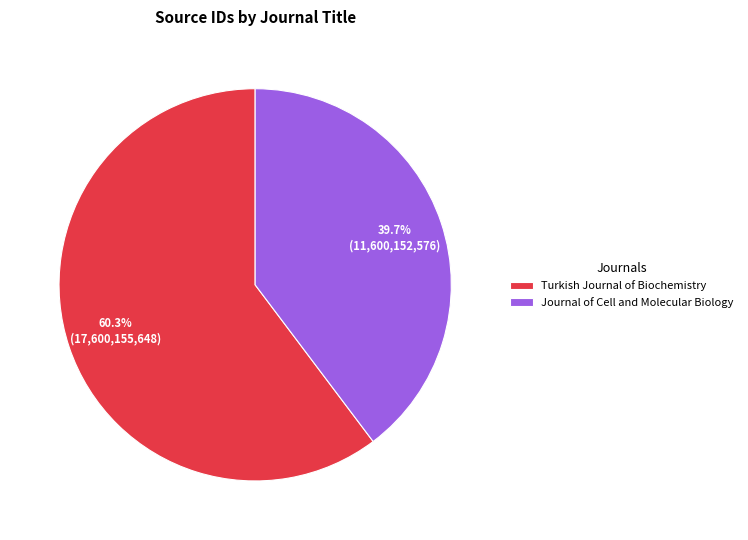

How many segments does this pie chart have?

2